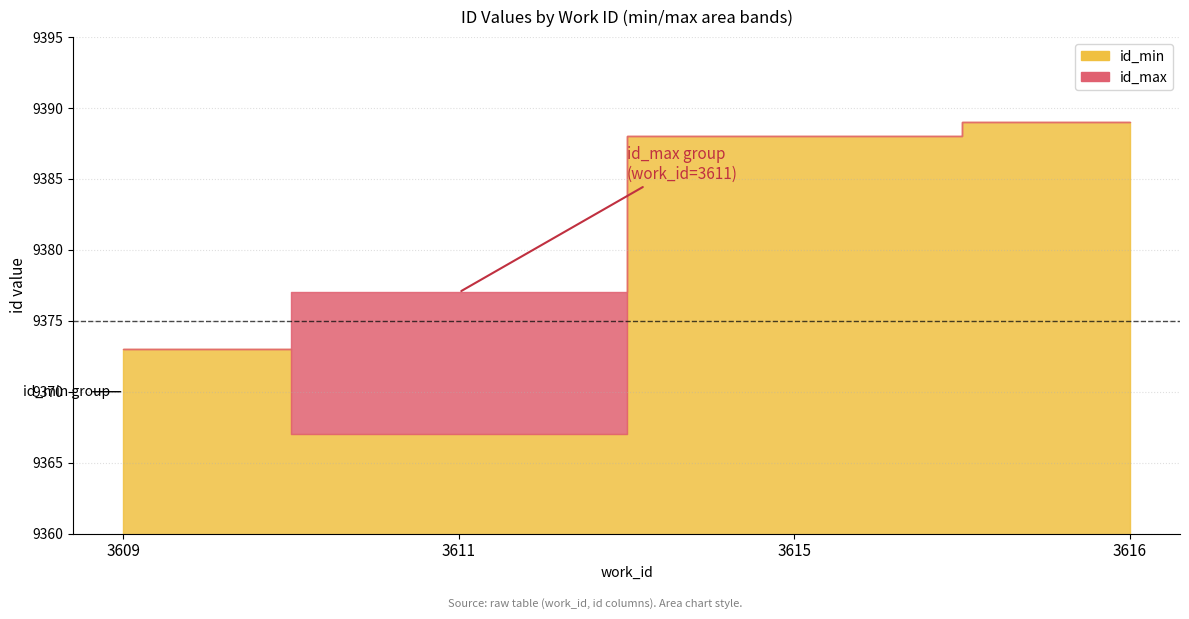

Approximately how many times larger is the value at 3615 compared to 3616?

1.0